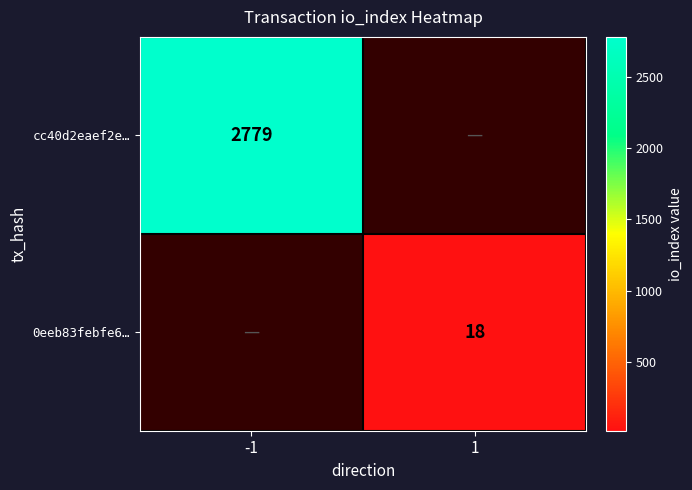

Is the value of cc40d2eaef2e… at -1 greater than the value of 0eeb83febfe6… at 1?

Yes